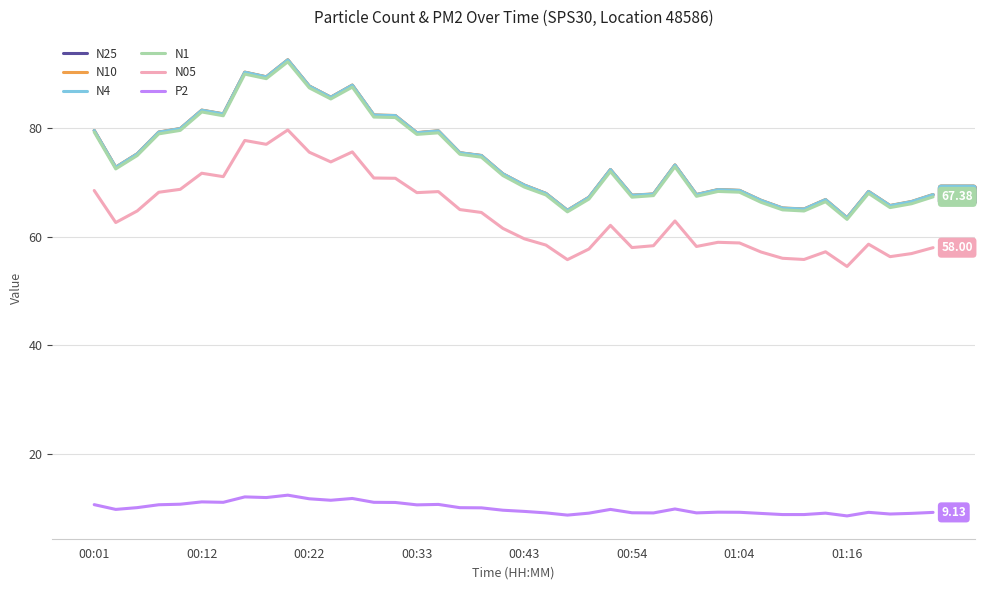

True or false: N05 and P2 cross at least once.

False